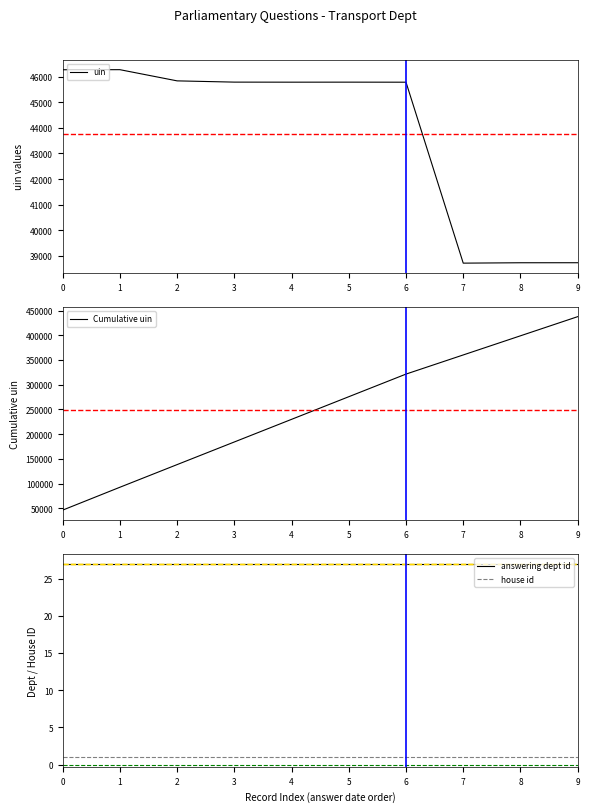

True or false: Cumulative uin has more than 1 interior local peaks.

False